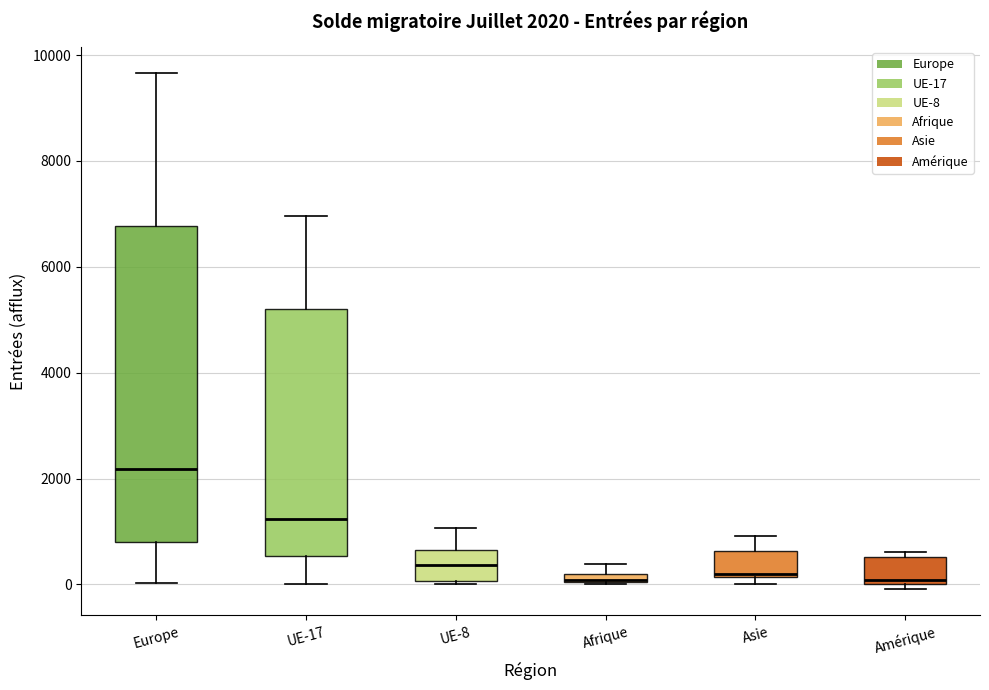

Comparing the boxes themselves (not the whiskers), which one is the tallest?

Europe